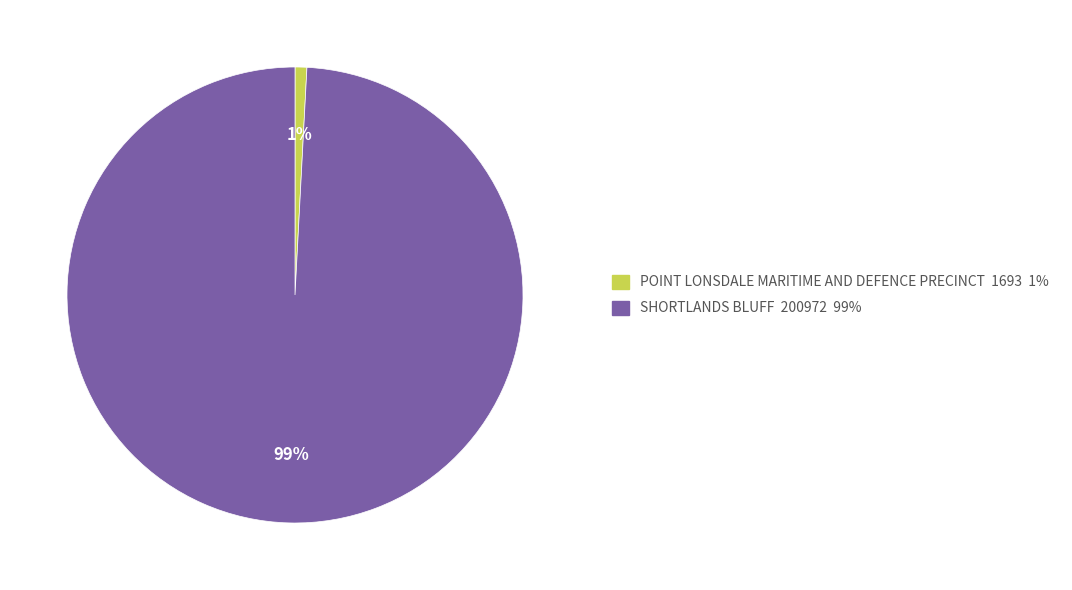

Which has a higher value, POINT LONSDALE MARITIME AND DEFENCE PRECINCT or SHORTLANDS BLUFF?

SHORTLANDS BLUFF